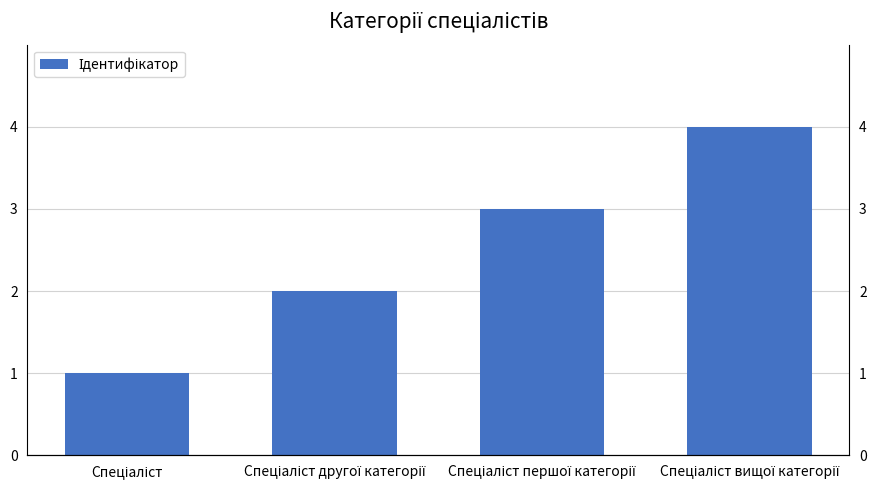

Reading right to left, what are all the values shown in this chart?

Спеціаліст вищої категорії=4	Спеціаліст першої категорії=3	Спеціаліст другої категорії=2	Спеціаліст=1